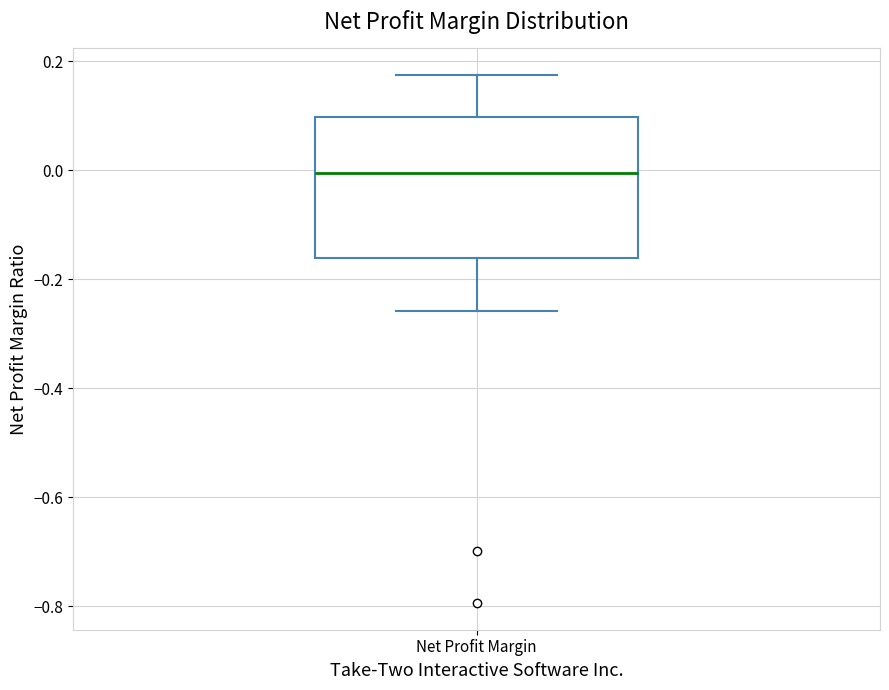

Read this box plot against the y-axis: the position of the median line, the range covered by the box, and the ends of both whiskers. The values are not printed on the chart, so give them approximately, as read against the axis.

median 0.00, box -0.16 to 0.10, whiskers -0.26 to 0.18